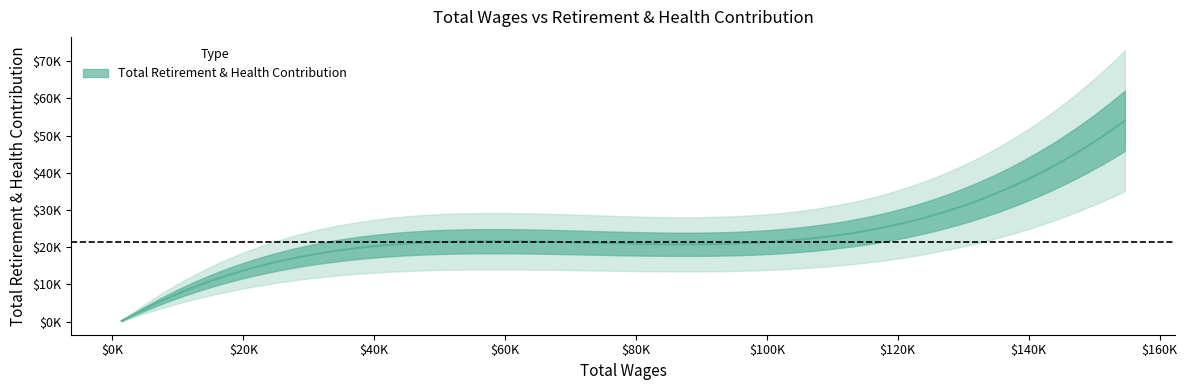

What is the difference between the maximum and minimum values?

53786